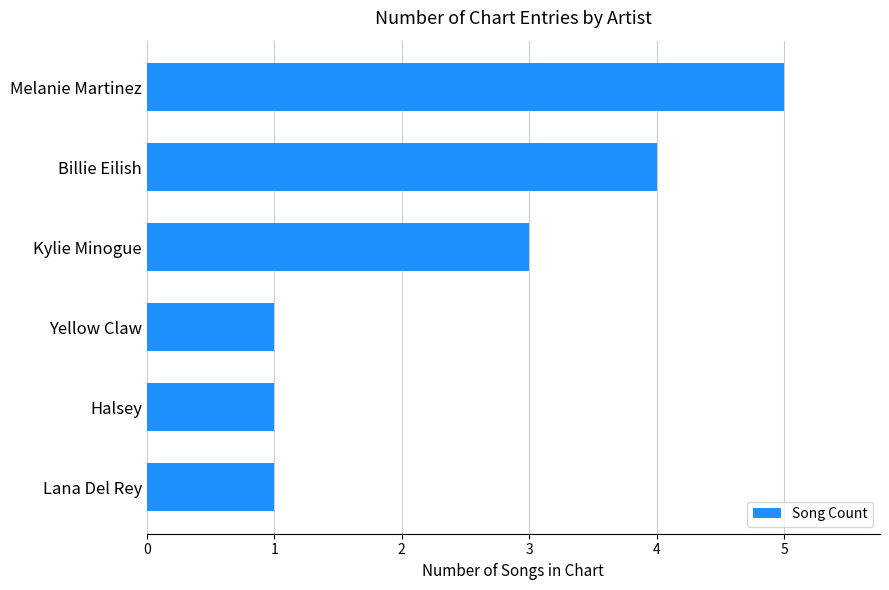

Reading bottom to top, transcribe all the data shown in this chart.

1	1	1	3	4	5